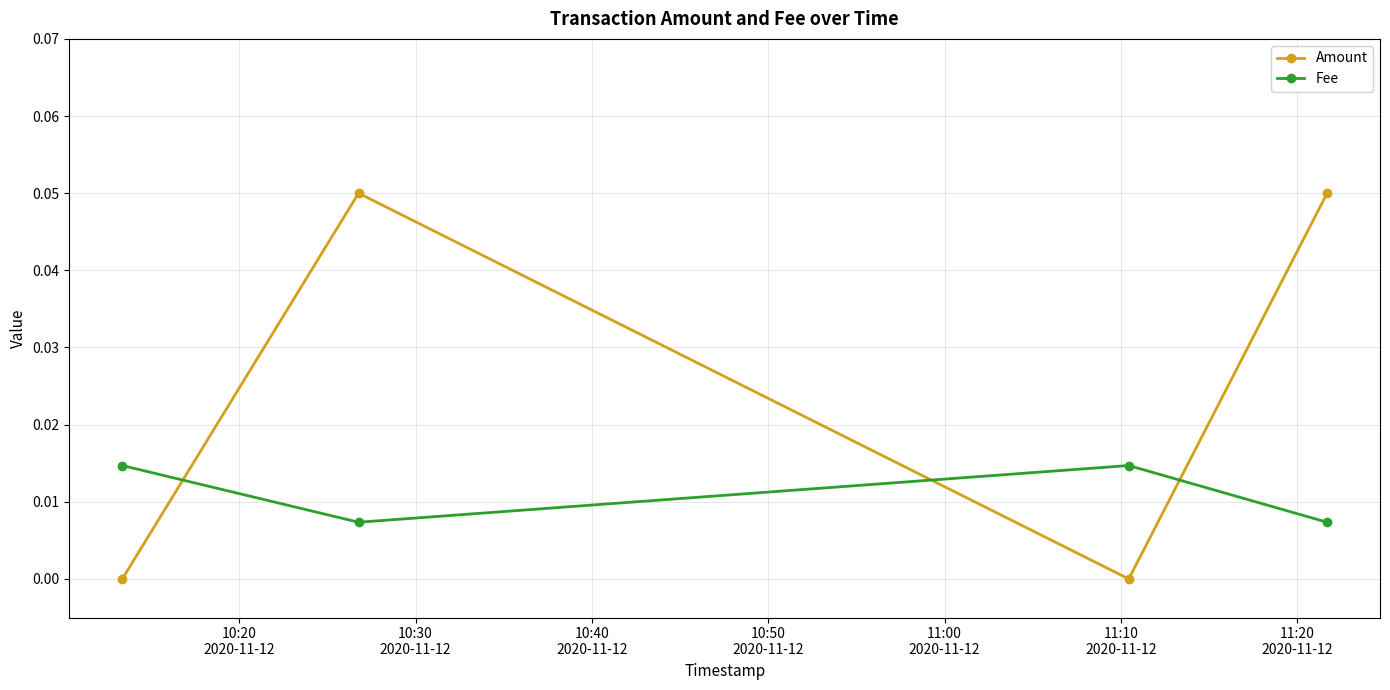

In Fee, how many points are higher than both neighbors (excluding endpoints)?

1